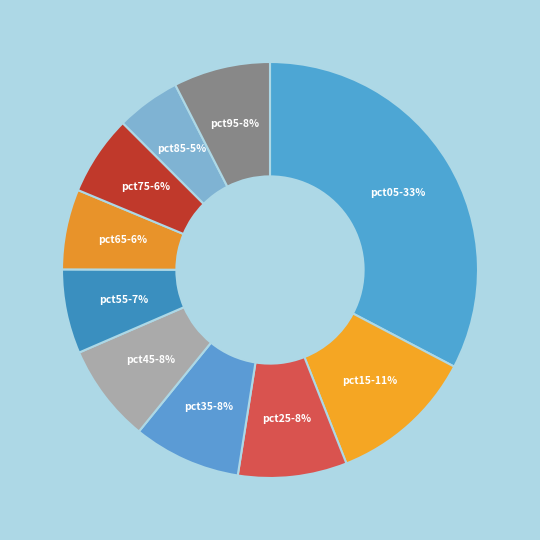

Combined, do pct05 and pct45 account for over 50%?

No